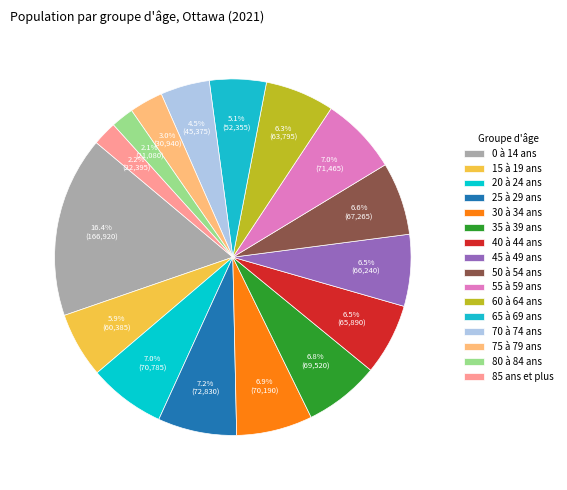

Combined, do 85 ans et plus and 0 à 14 ans account for over 50%?

No